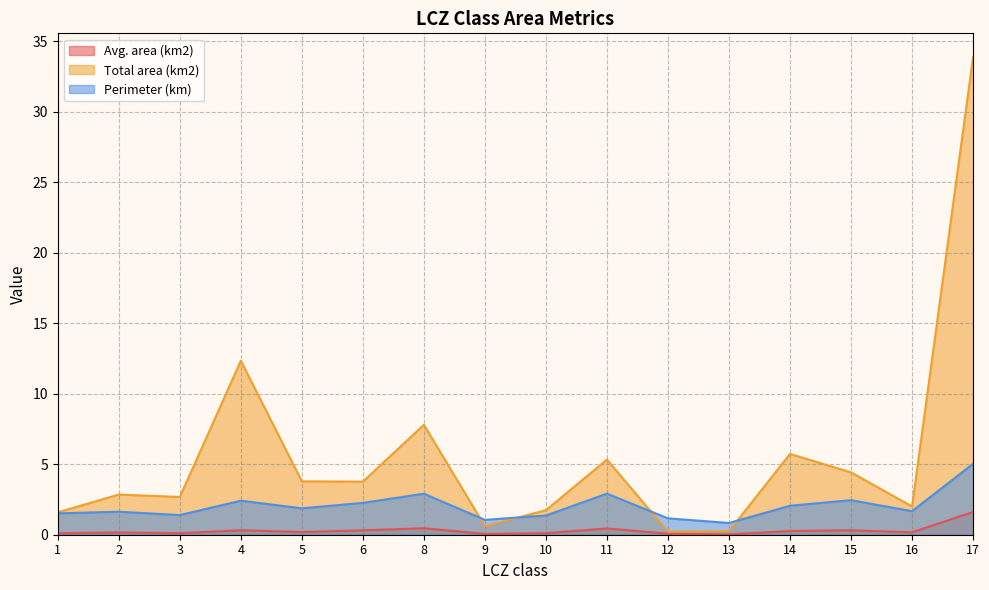

What is the difference between the maximum and second lowest values in the Perimeter (km) series?

4.0